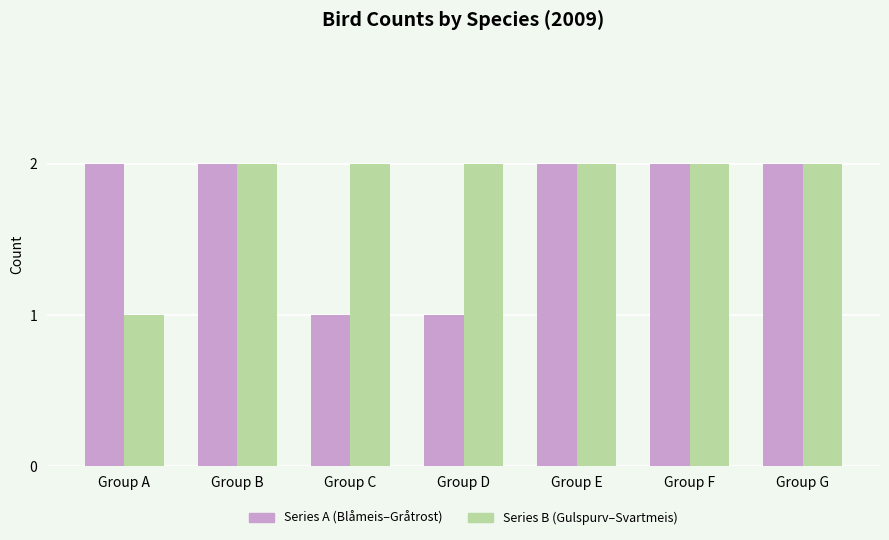

What is the sum of all Series B (Gulspurv–Svartmeis) values?

13